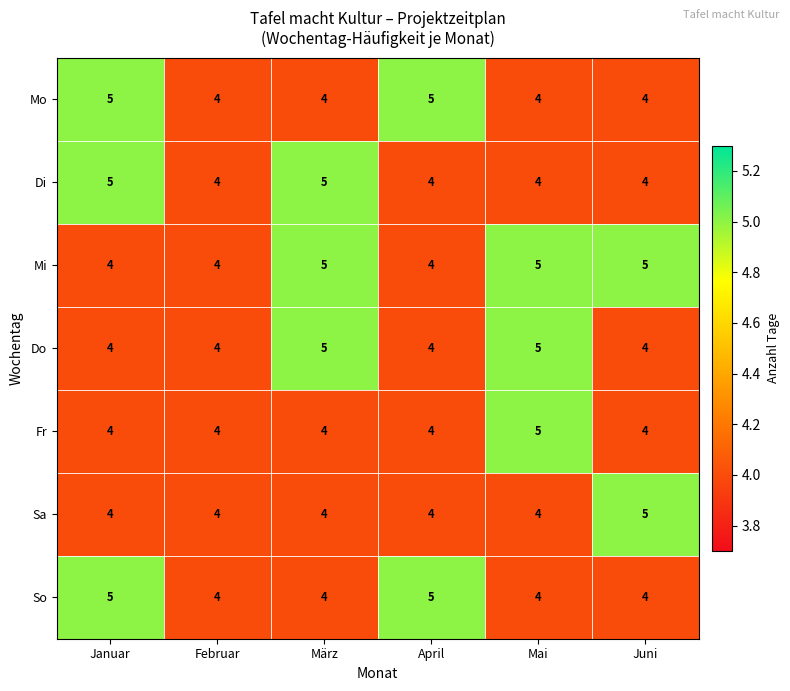

What is the sum of the So values at April and Mai?

9